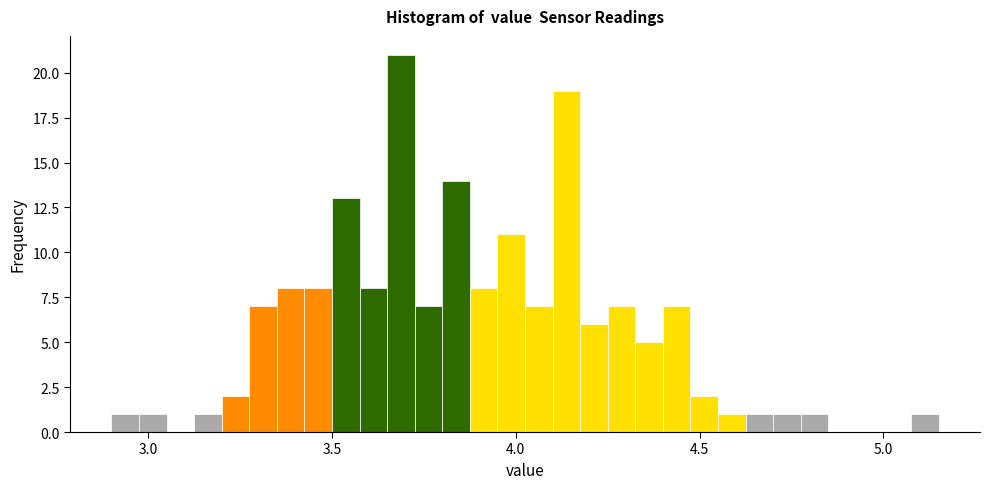

Read against the x-axis, roughly where is the centre of the tallest bar?

3.70